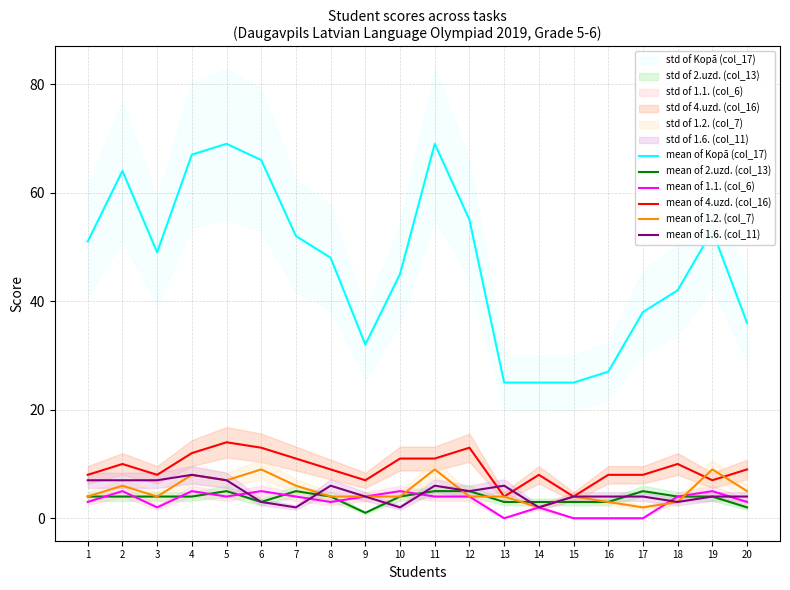

How many mean of 1.2. (col_7) values are between 4 and 7?

12